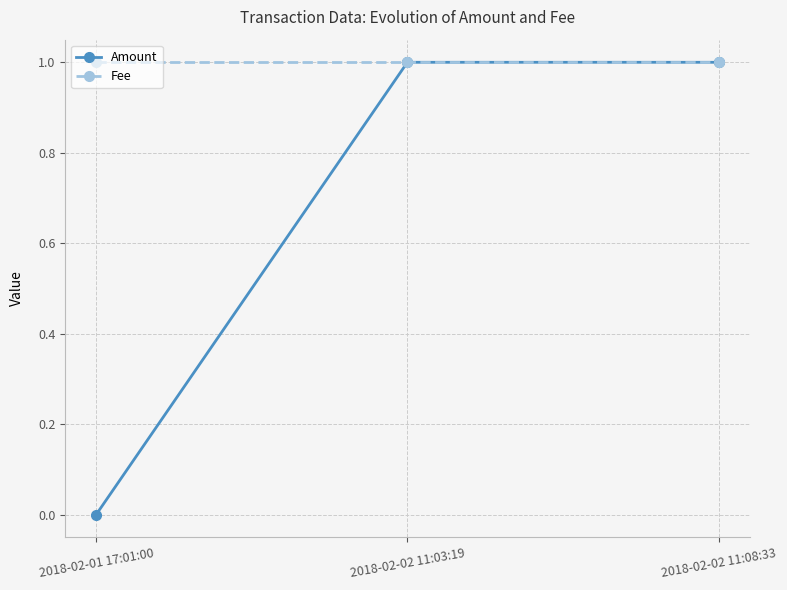

What are all the series names shown in the legend?

Amount, Fee